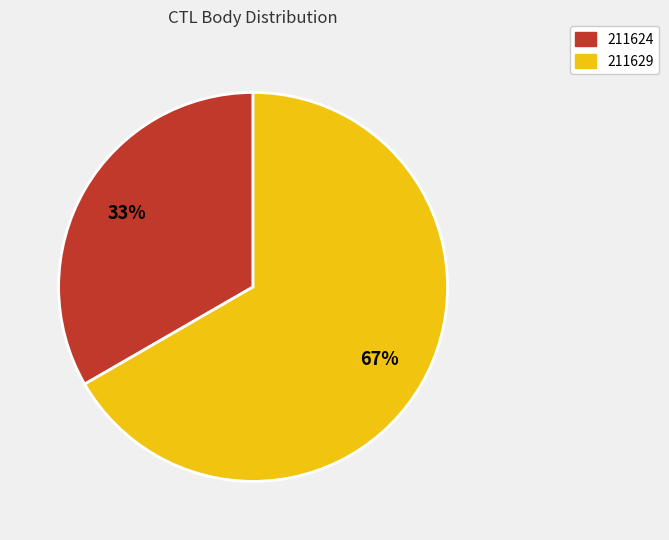

Which category has the biggest portion of the pie?

211629